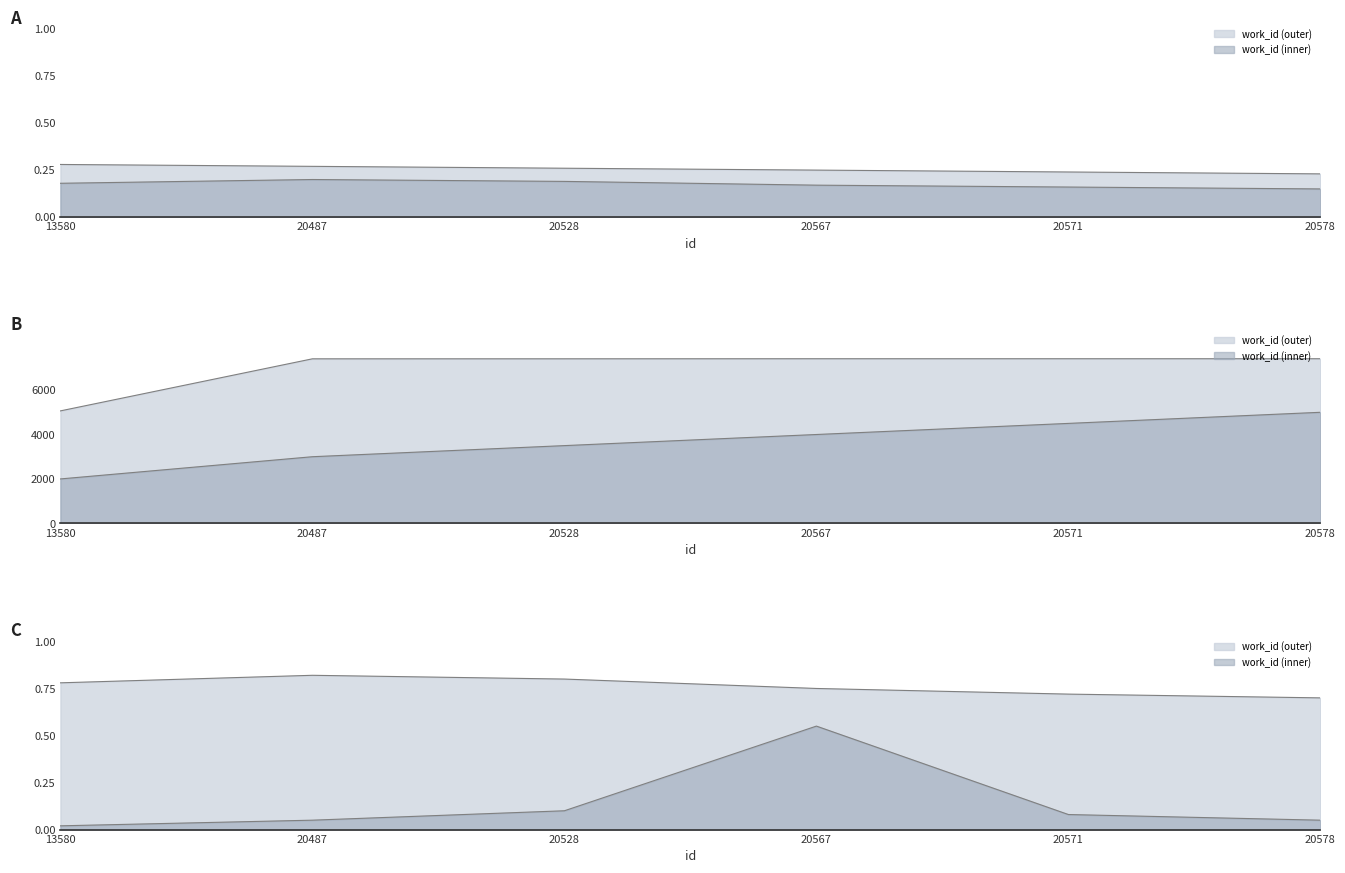

What is the difference between the second highest and minimum values?

2348